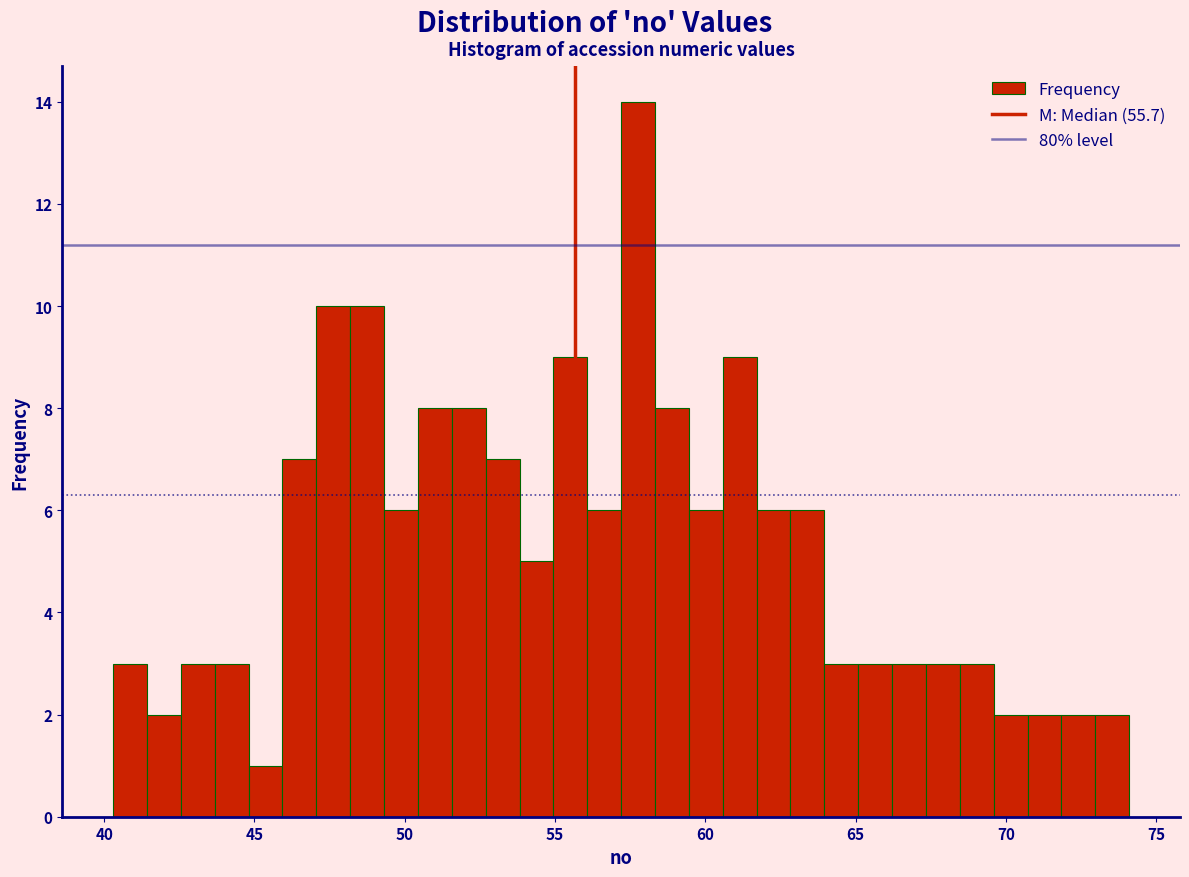

Around what value on the x-axis is the tallest bar? Give the approximate position of its centre, as read against the axis.

58.0